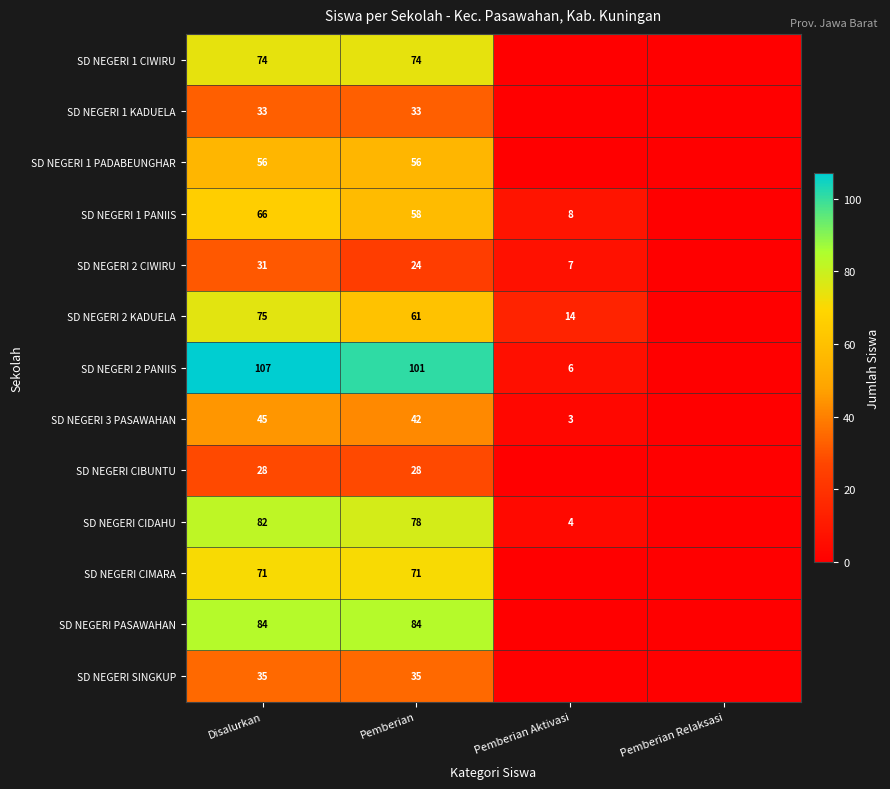

The value of SD NEGERI SINGKUP at Disalurkan is 11. True or false?

False